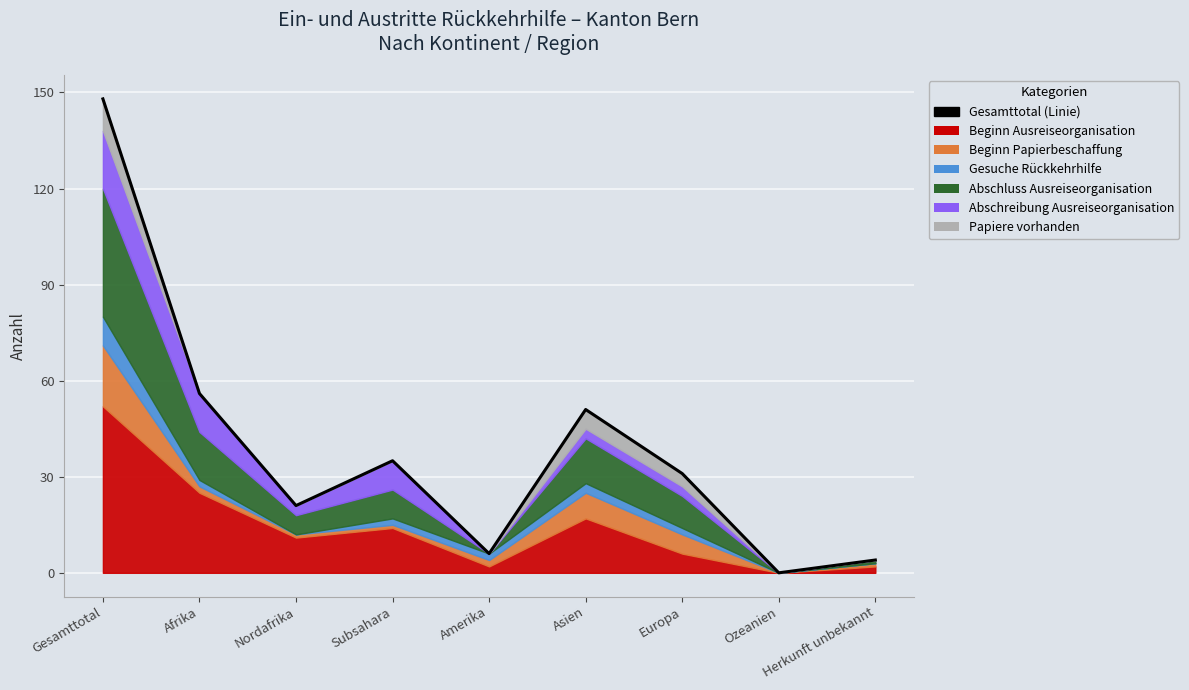

What is the change in value from Afrika to Amerika?

-50